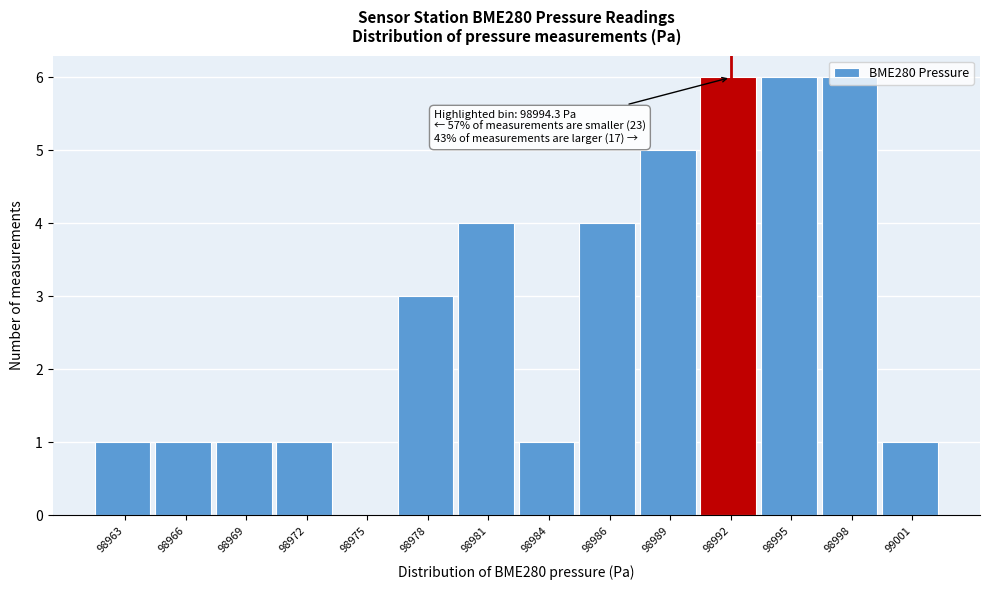

Is it true that the value at 98998 is 2?

False